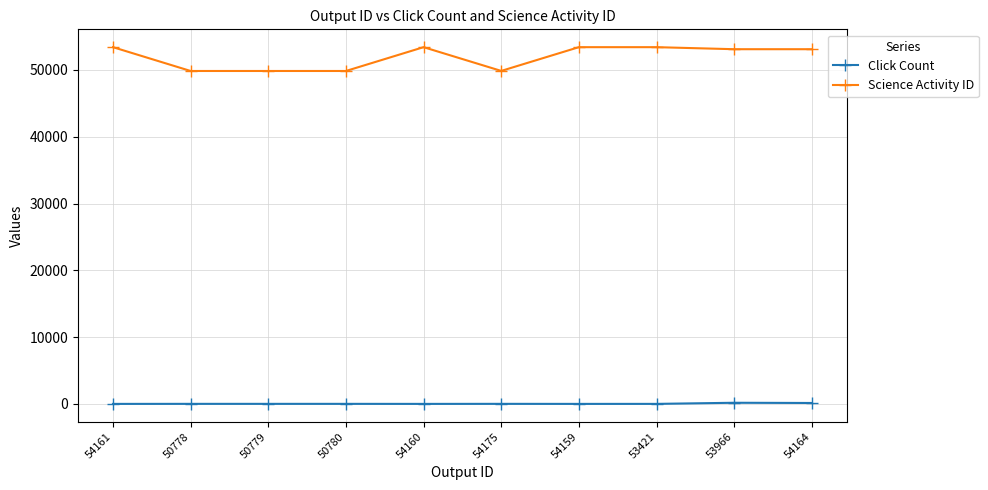

True or false: Science Activity ID has a value of 49845 at 50780.

True